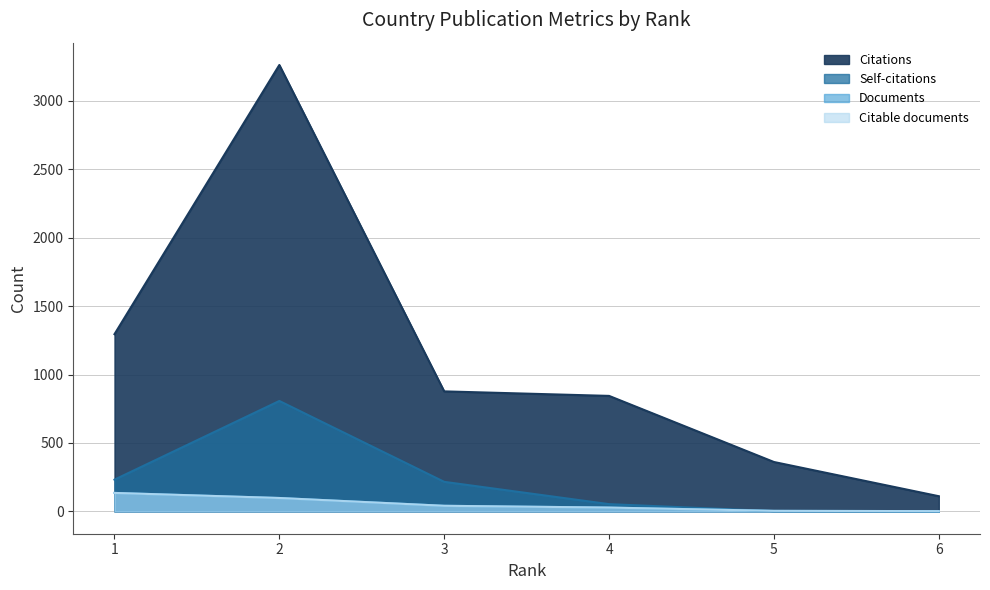

Is the value of Self-citations at 4 greater than the value of Citations at 4?

No